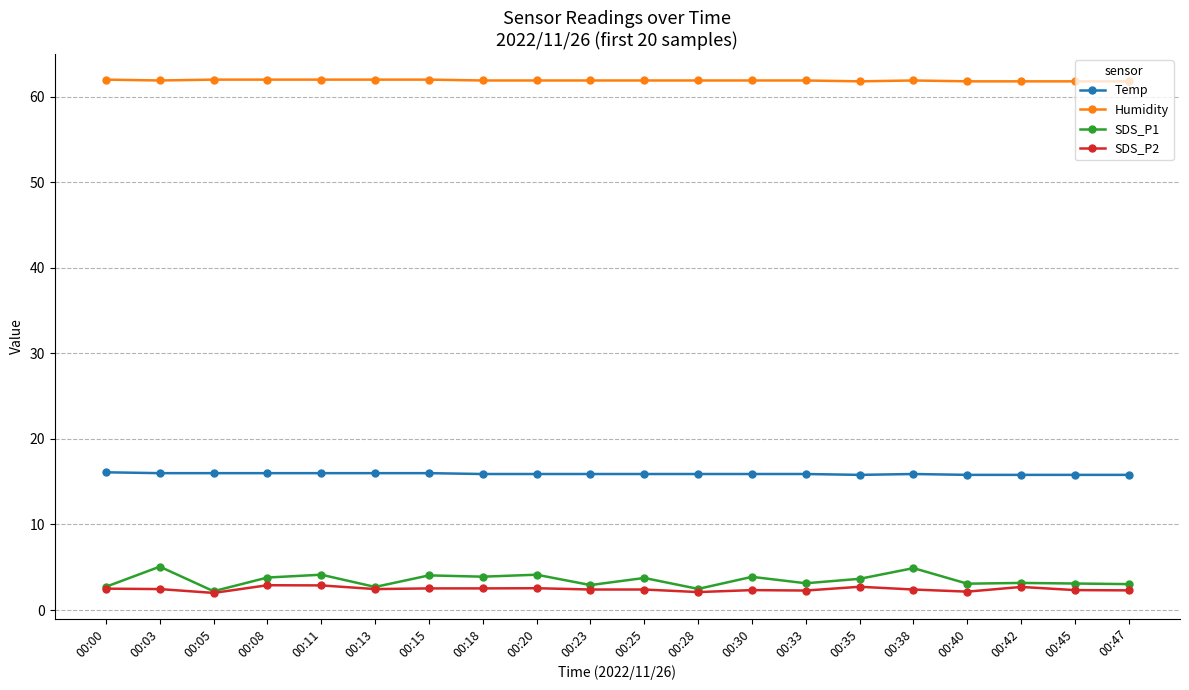

What is the spread (max minus min) of values at 00:30?

59.6